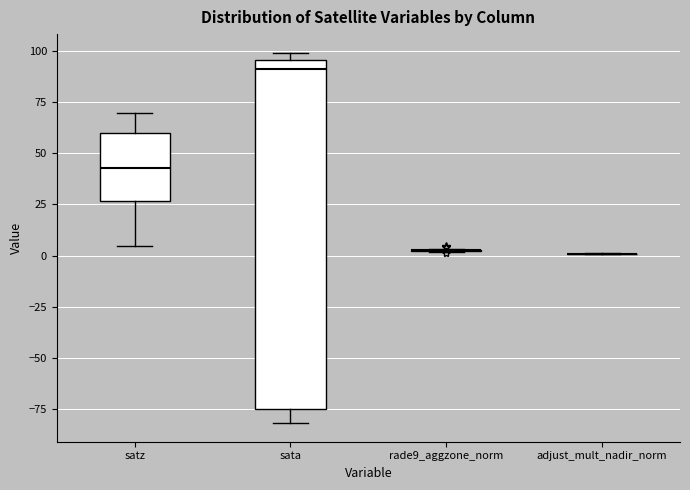

Comparing the boxes themselves (not the whiskers), which one is the tallest?

sata